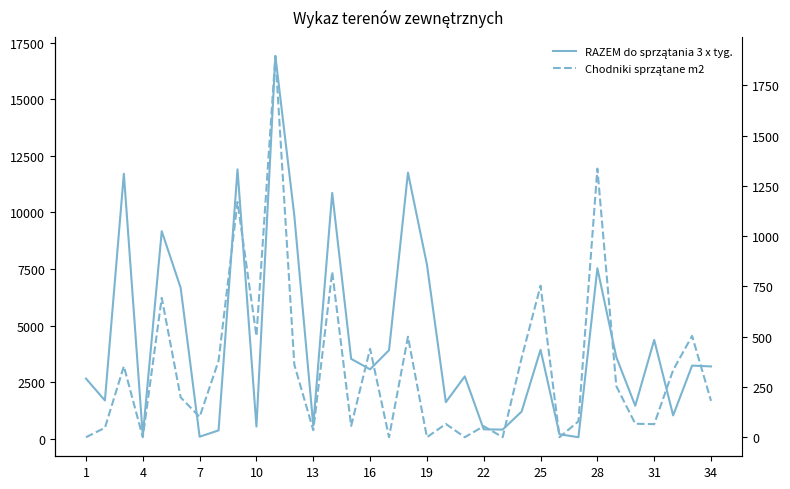

What are all the series names shown in the legend?

RAZEM do sprzątania 3 x tyg., Chodniki sprzątane m2